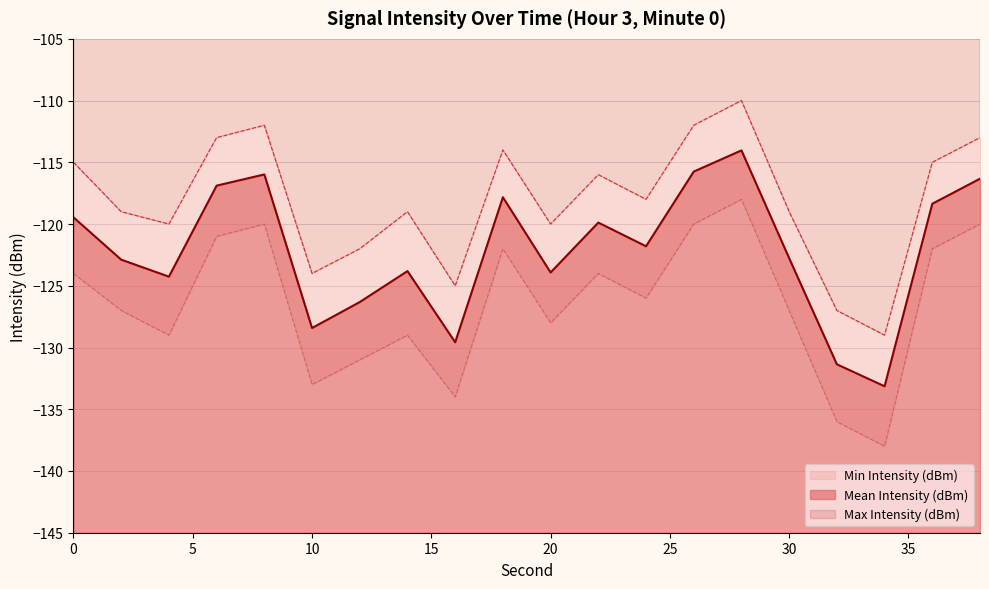

At which category does the chart reach its minimum across all series?

34